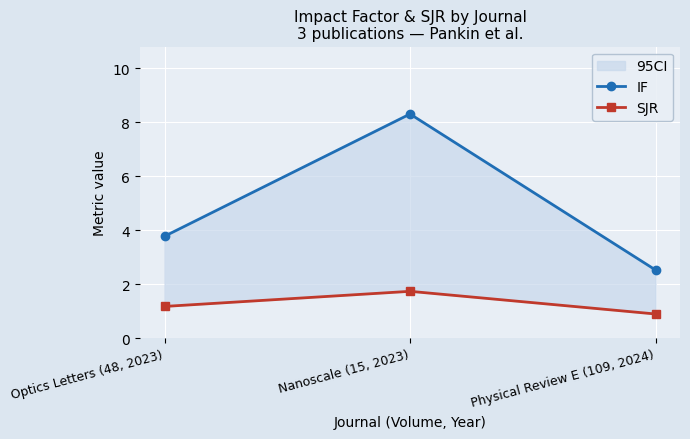

What is the sum of all IF values?

14.6